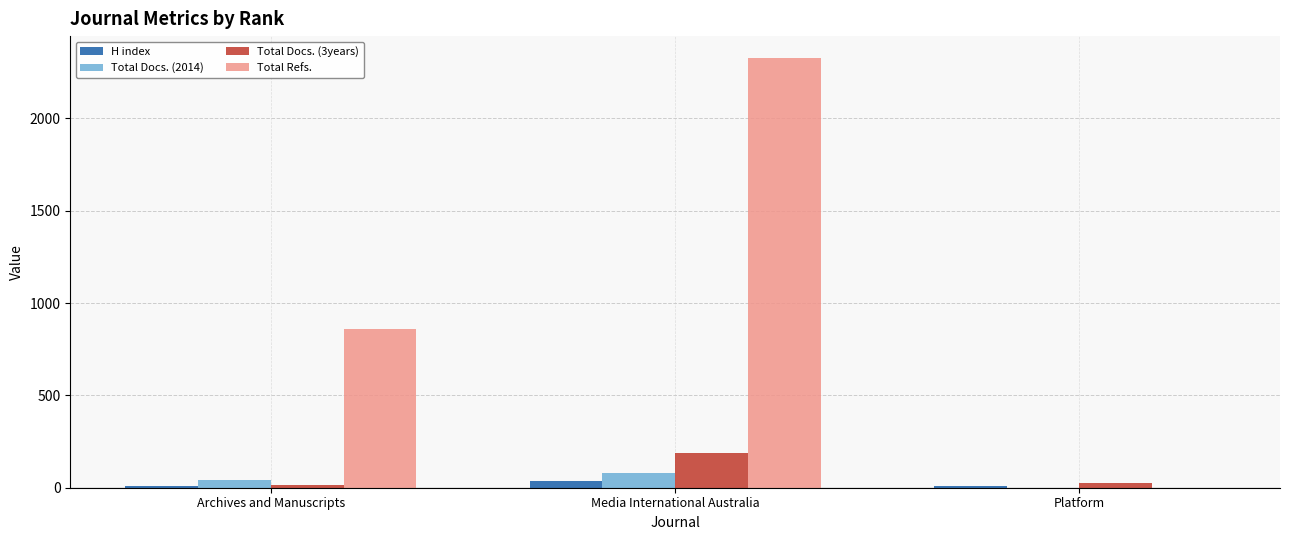

At which category is the sum across all series the highest?

Media International Australia